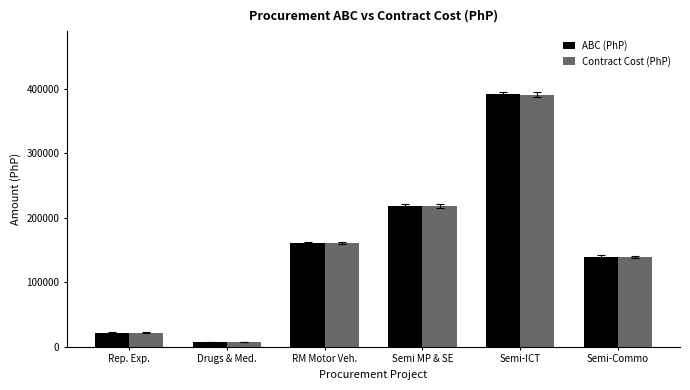

What is the total value across all series at RM Motor Veh.?

321684.0